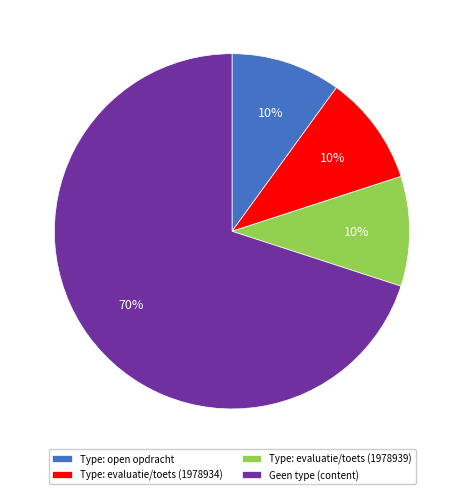

True or false: Geen type (content) accounts for 82% of the total.

False